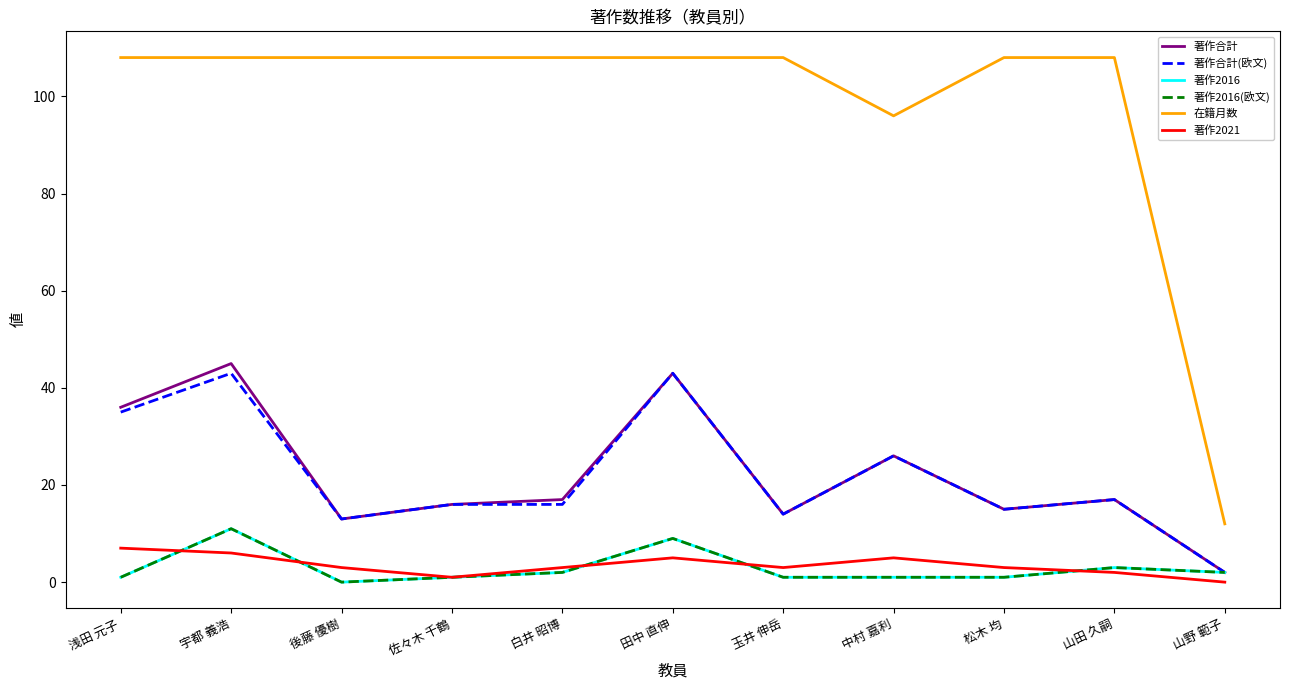

Is this an area chart (filled region under the line)?

No